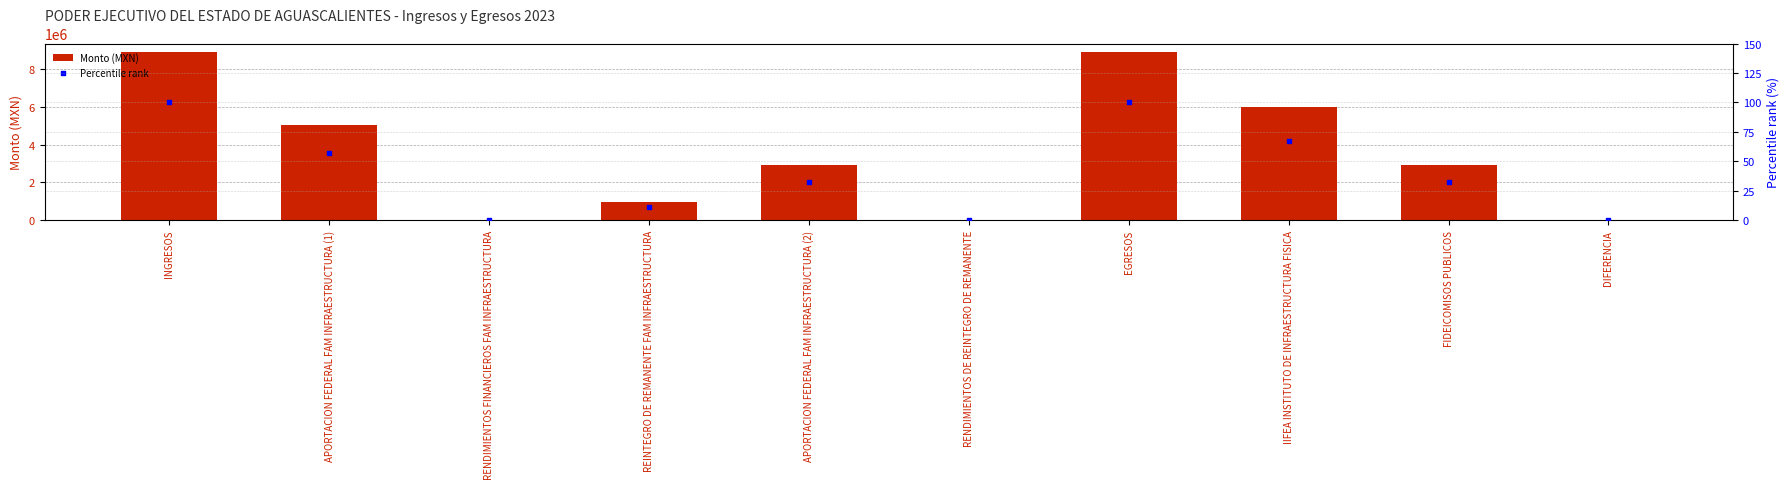

At how many categories does at least one series exceed 3180091?

4